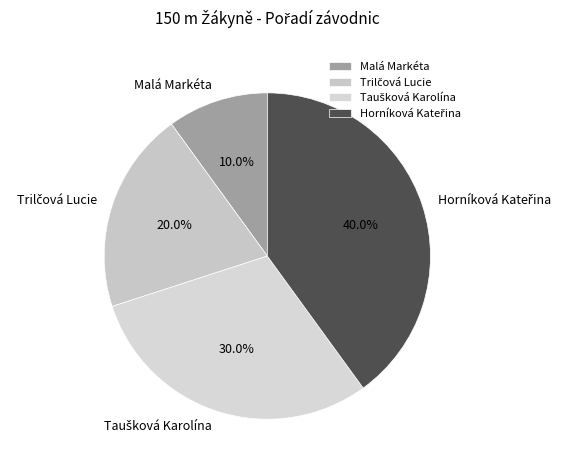

To the nearest percent, what is the difference between the largest and smallest slice percentages?

30%